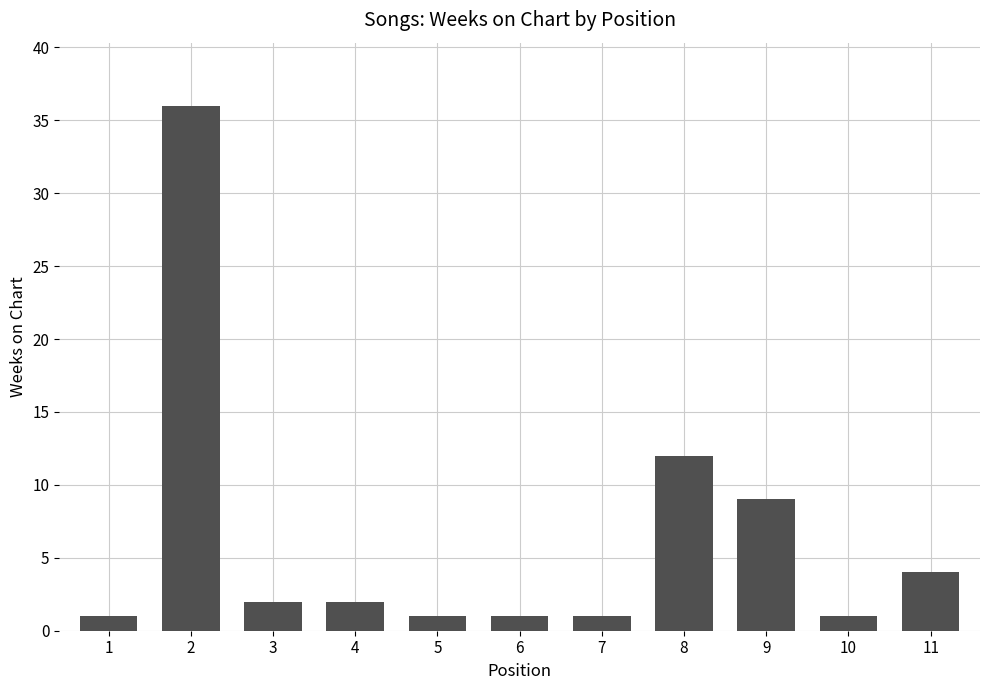

What is the change in value from 4 to 11?

+2